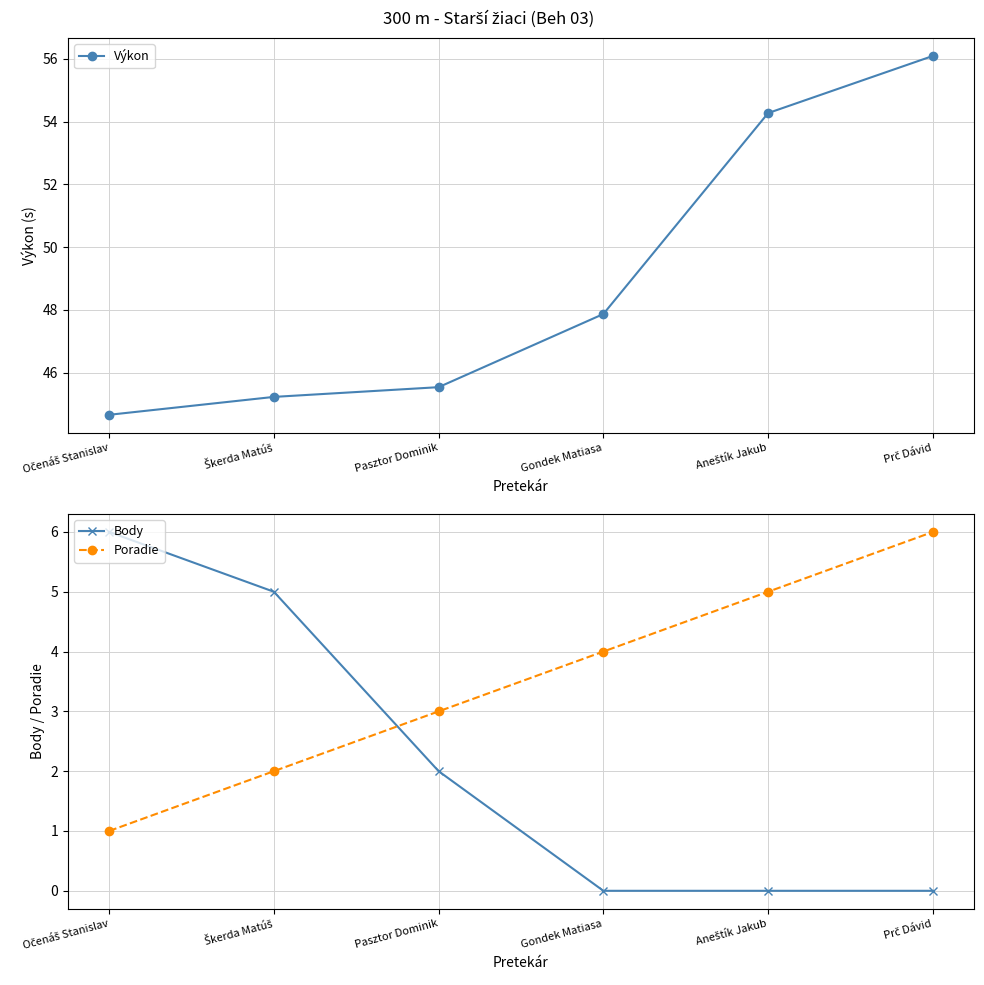

What are all the series names shown in the legend?

Výkon, Body, Poradie